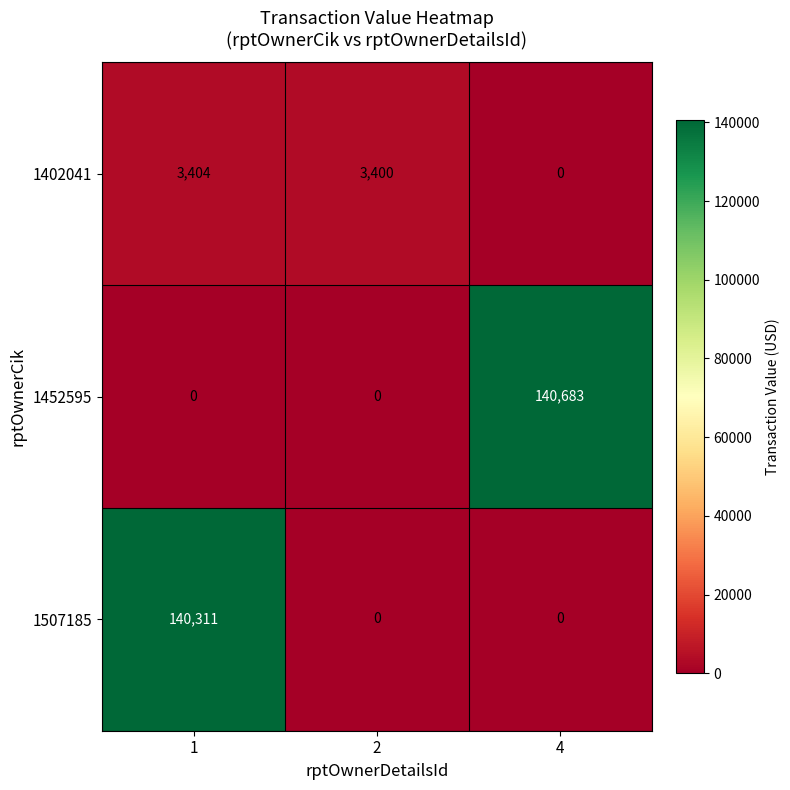

List the series in order of their peak value, lowest first.

1402041, 1507185, 1452595